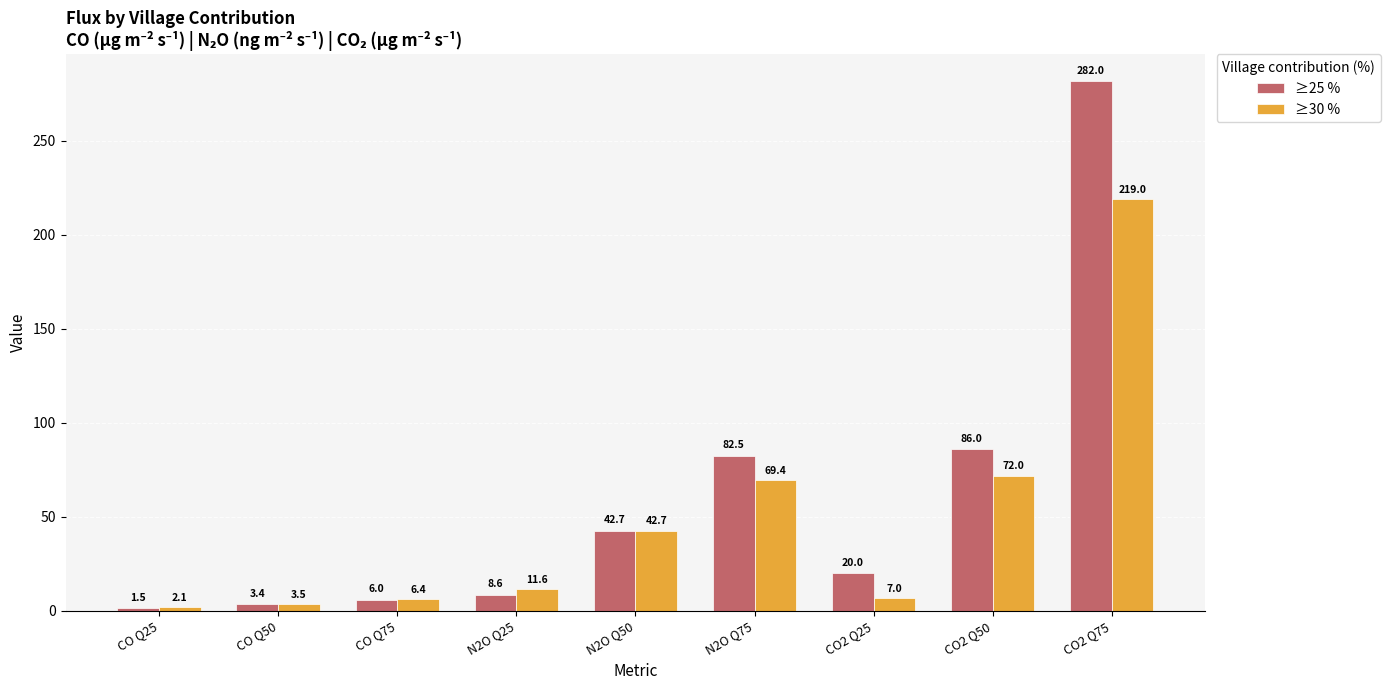

Which series changed the most between CO2 Q25 and CO2 Q50?

≥25 %